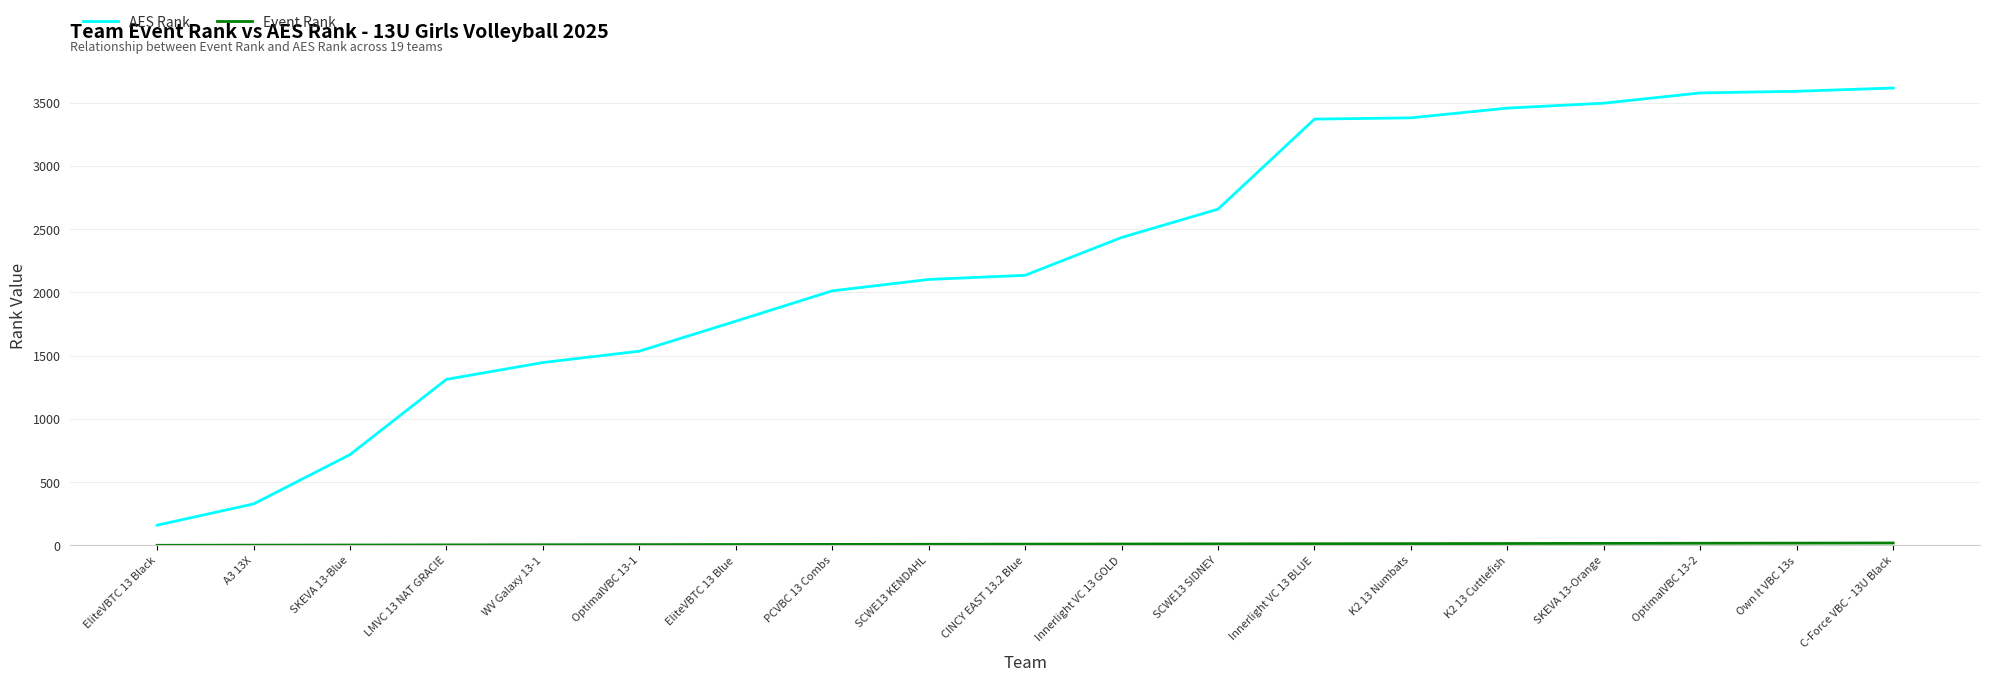

Does the chart have visible grid lines?

Yes